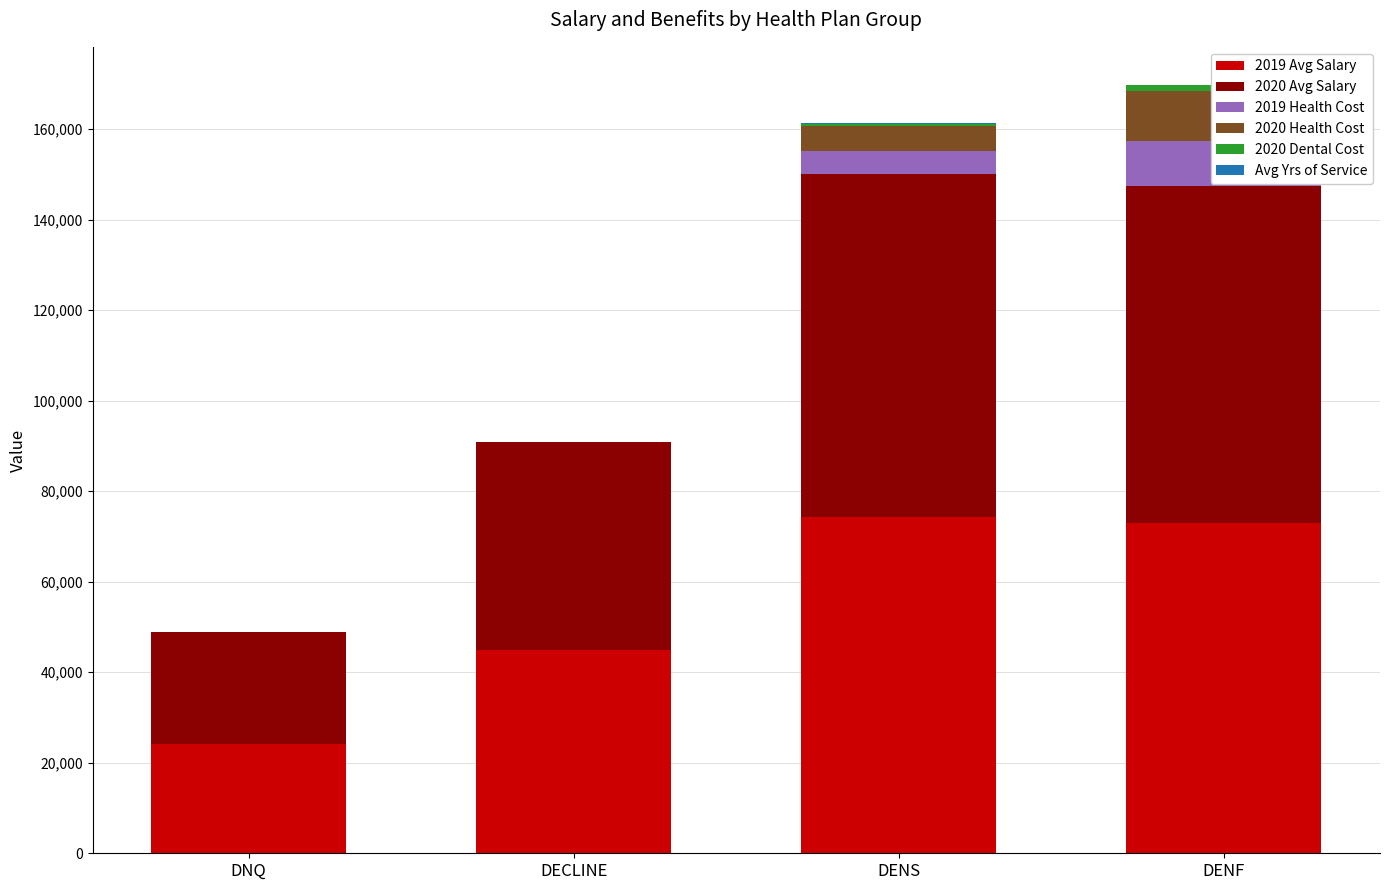

What is the difference between the maximum and minimum values in the 2019 Avg Salary series?

50162